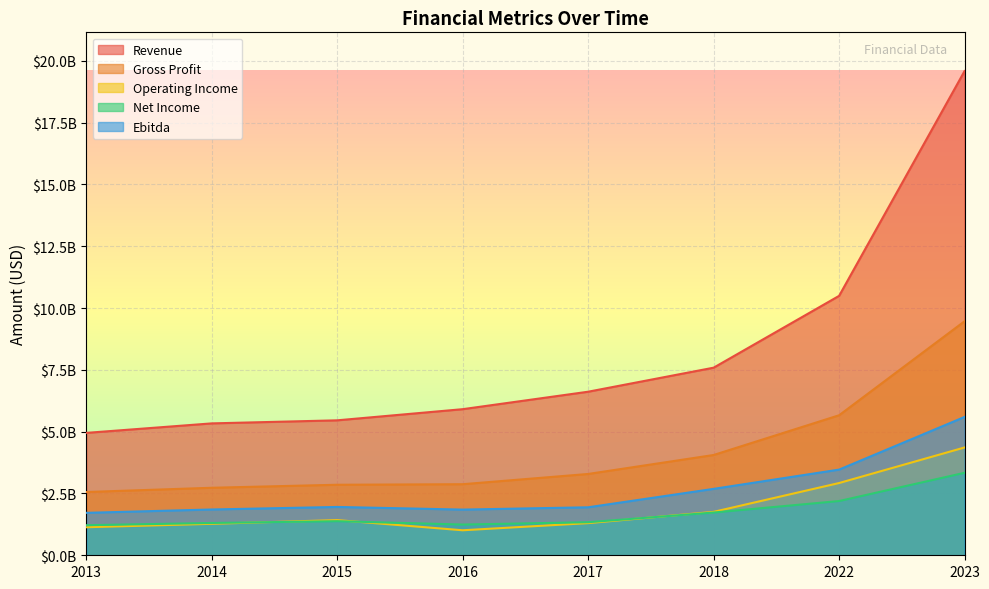

What is the difference between the second highest and minimum values in the Net Income series?

977700000